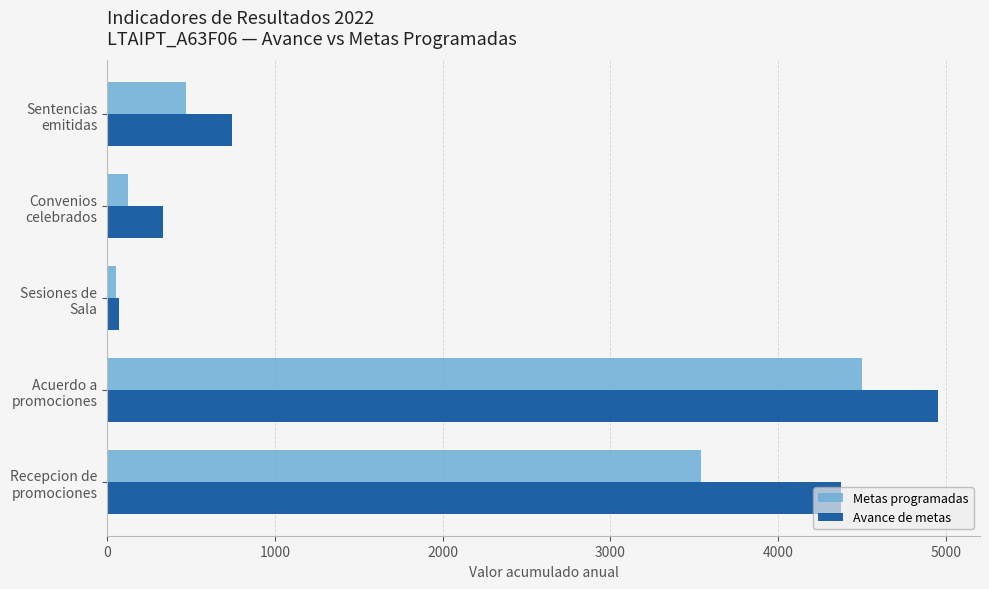

Which series has the largest total across all categories?

Avance de metas